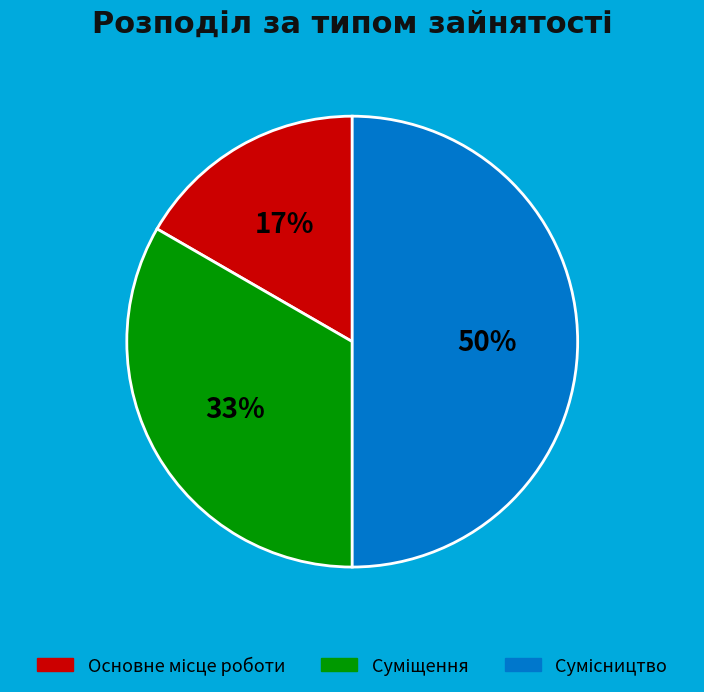

To the nearest percent, what is the average slice percentage?

33%